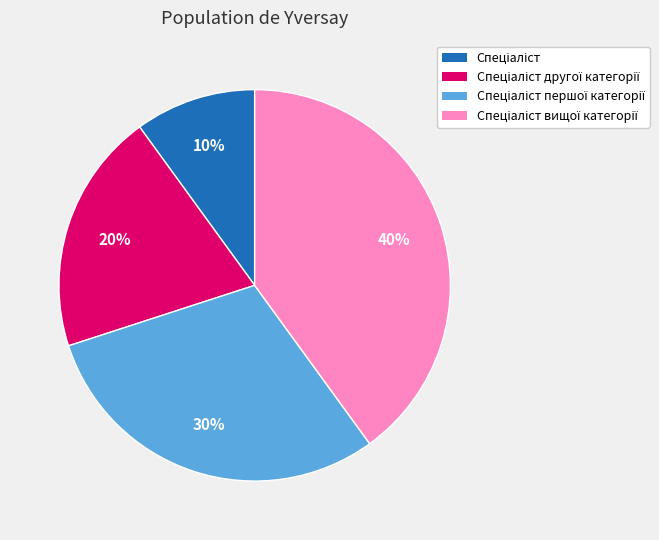

How many segments does this pie chart have?

4